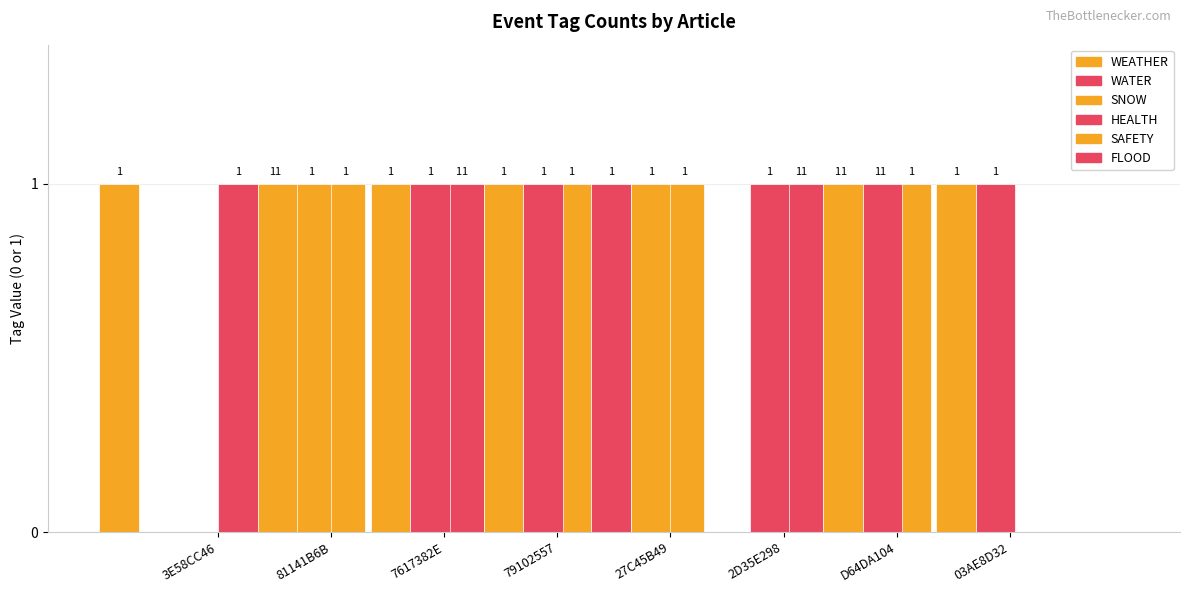

Are the bars grouped side by side (vs. stacked)?

Yes